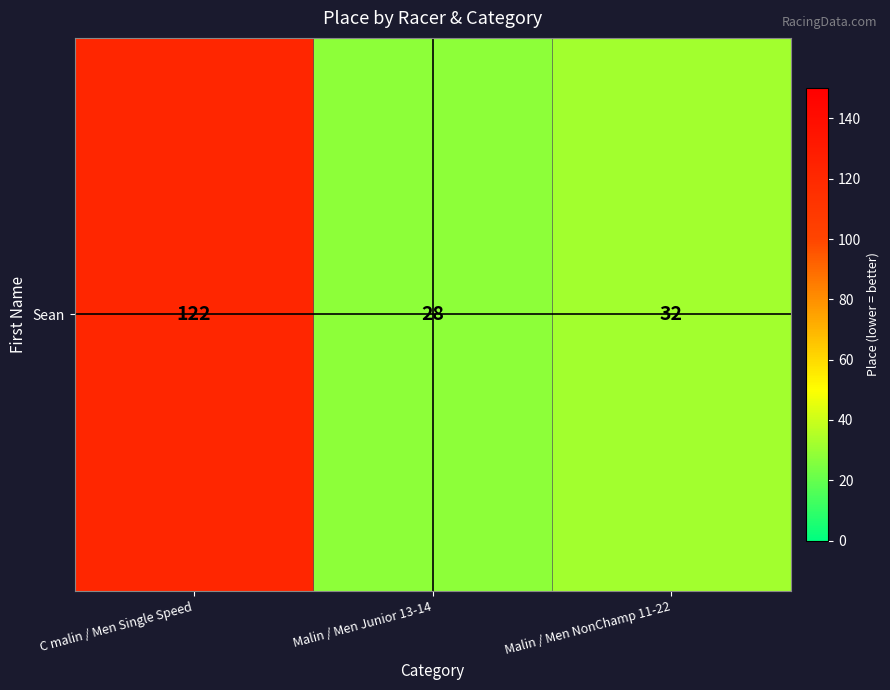

What is the average value?

61